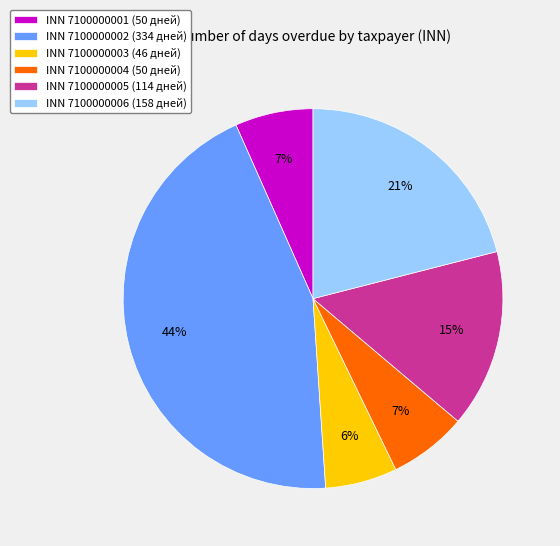

To the nearest percent, what percentage of the pie is INN 7100000004 (50 дней)?

7%